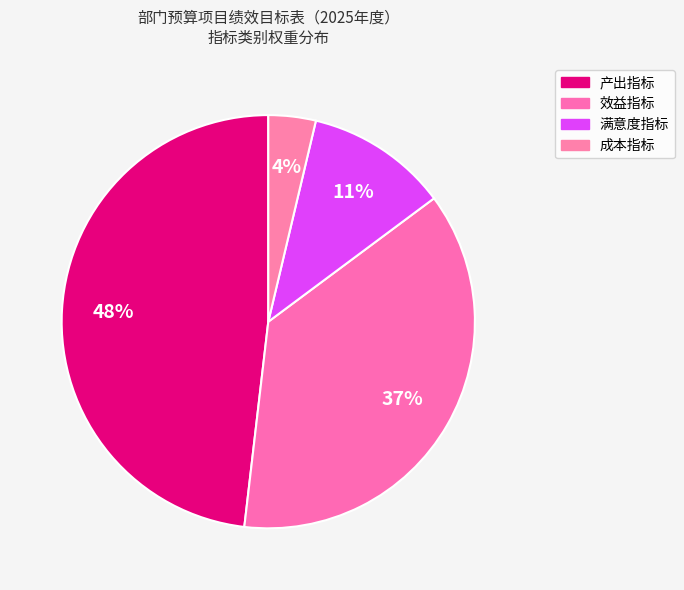

Count the number of slices in the pie.

4